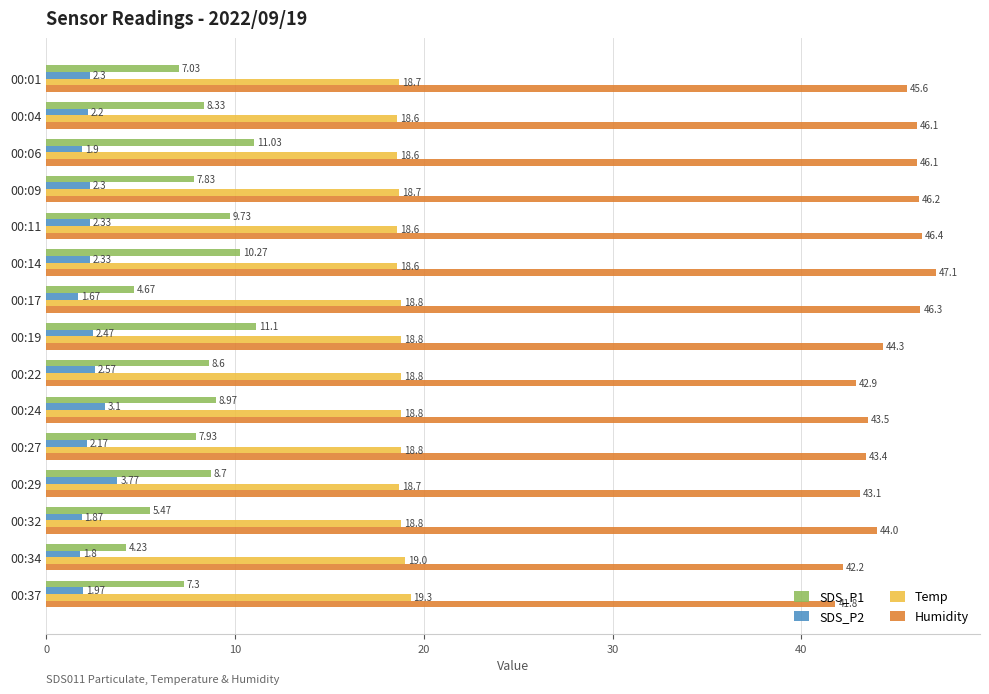

List the series in order of their peak value, lowest first.

SDS_P2, SDS_P1, Temp, Humidity